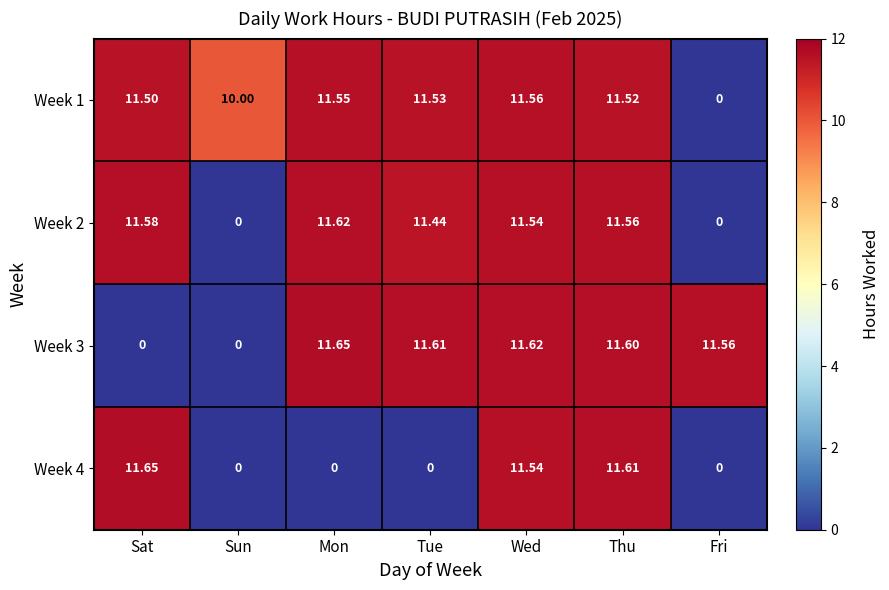

Rank the categories by Week 1 value from lowest to highest.

Fri, Sun, Sat, Thu, Tue, Mon, Wed